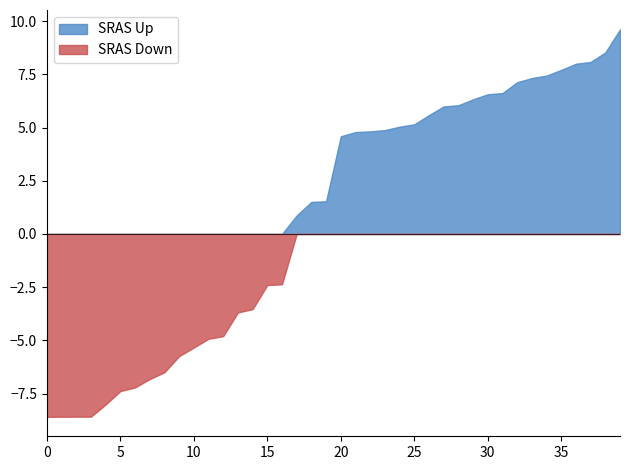

Which series has the widest spread of values?

SRAS Up